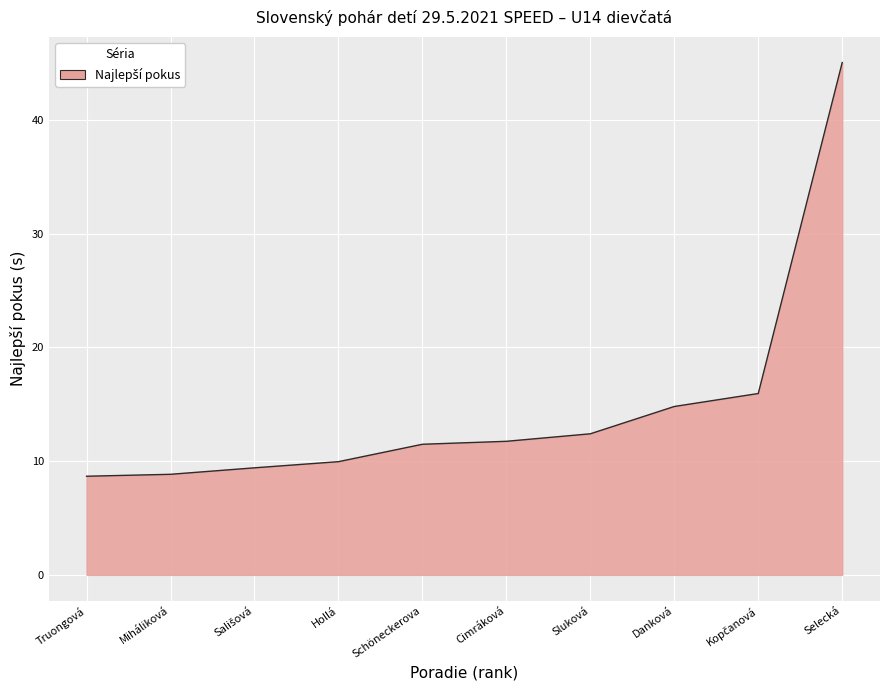

What is the smallest value displayed?

8.7